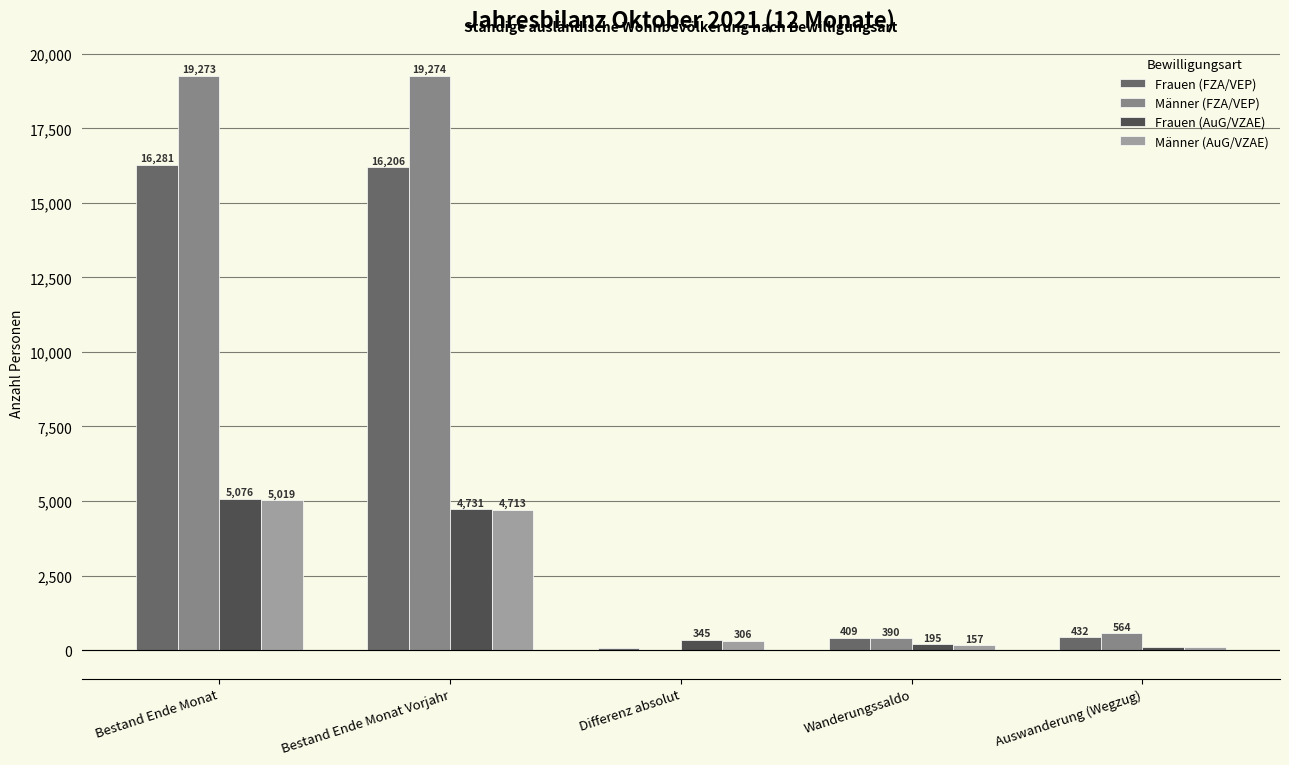

Is the value of Frauen (FZA/VEP) at Bestand Ende Monat Vorjahr greater than the value of Frauen (AuG/VZAE) at Bestand Ende Monat Vorjahr?

Yes